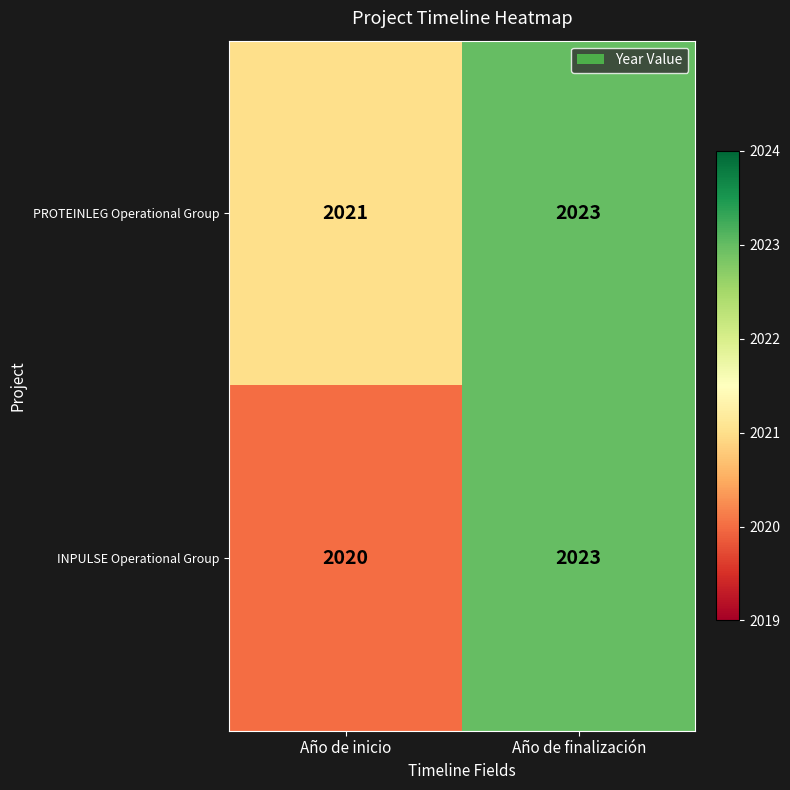

What is the difference between the maximum and minimum values in the INPULSE Operational Group series?

3